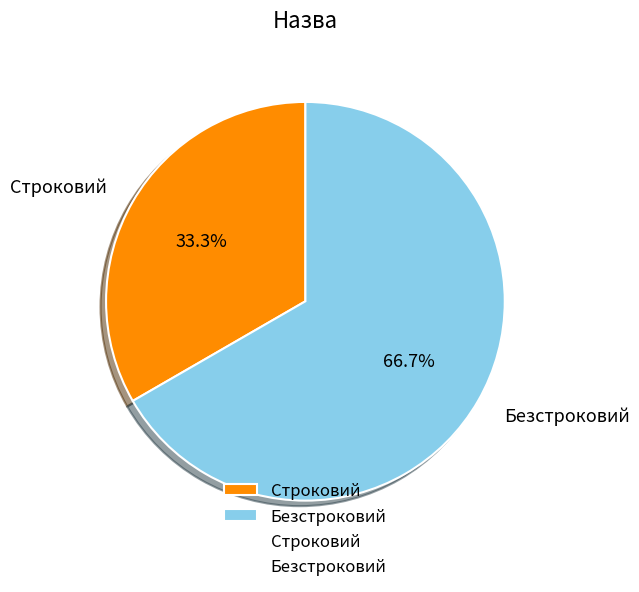

The Безстроковий slice represents 67% of the pie. True or false?

True